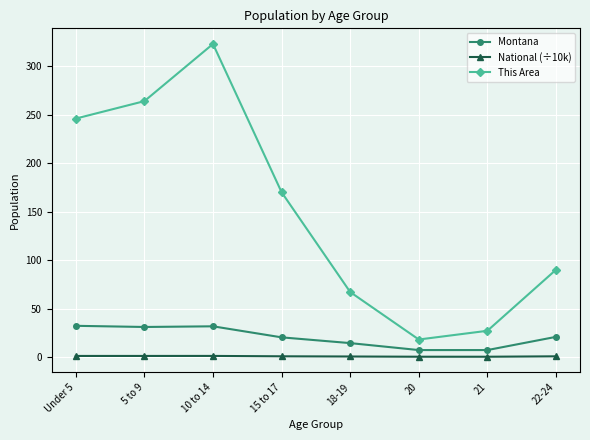

Which series has the widest spread of values?

This Area